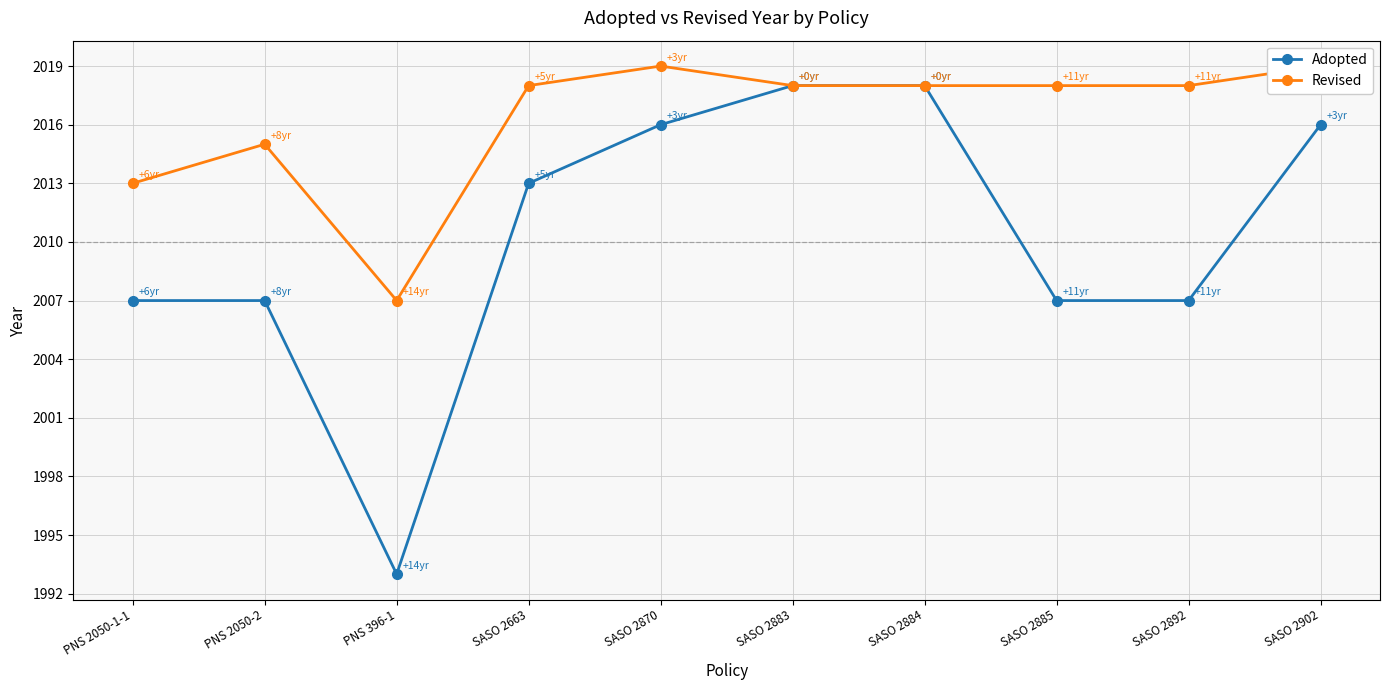

What are all the series names shown in the legend?

Adopted, Revised